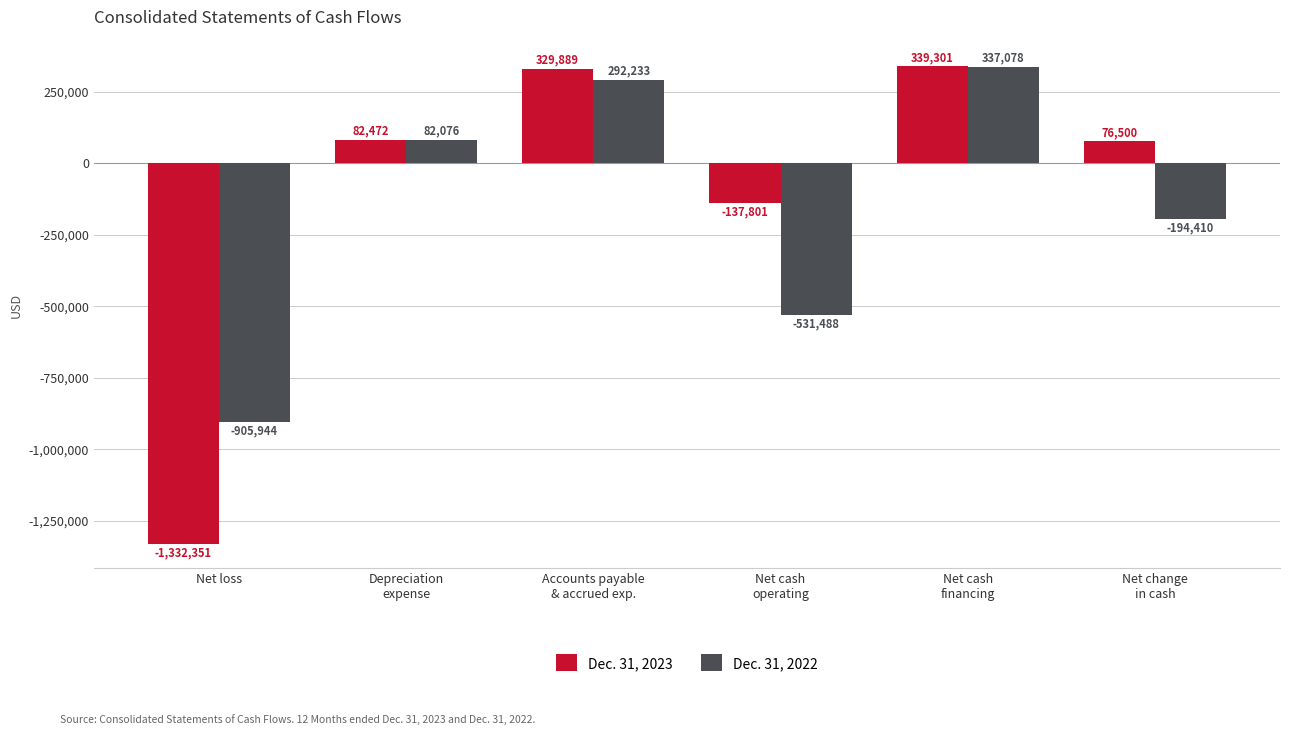

True or false: Dec. 31, 2023 has a value of -36519 at Net cash
operating.

False